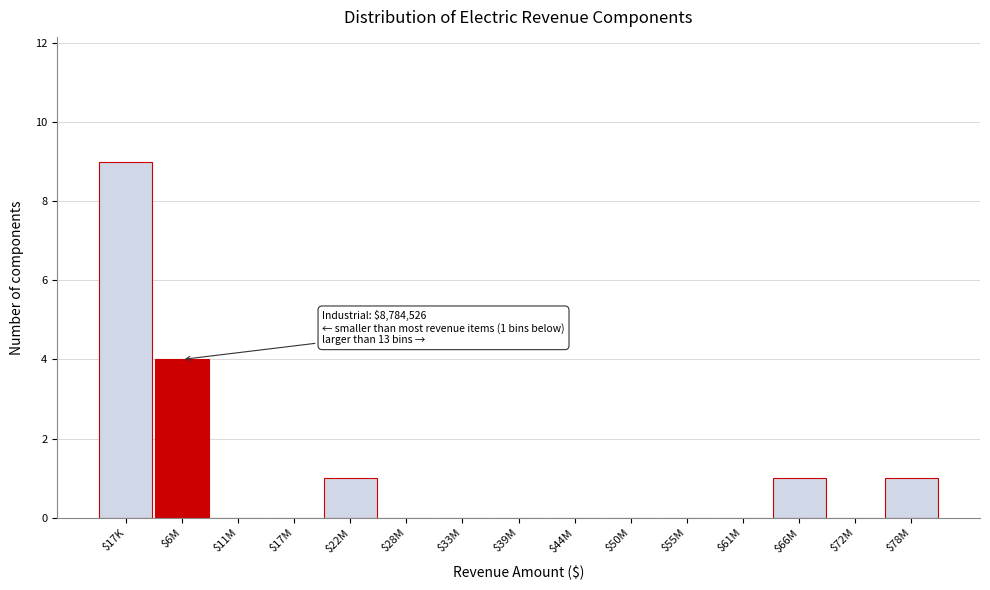

True or false: the data shows 4 at $50M.

False